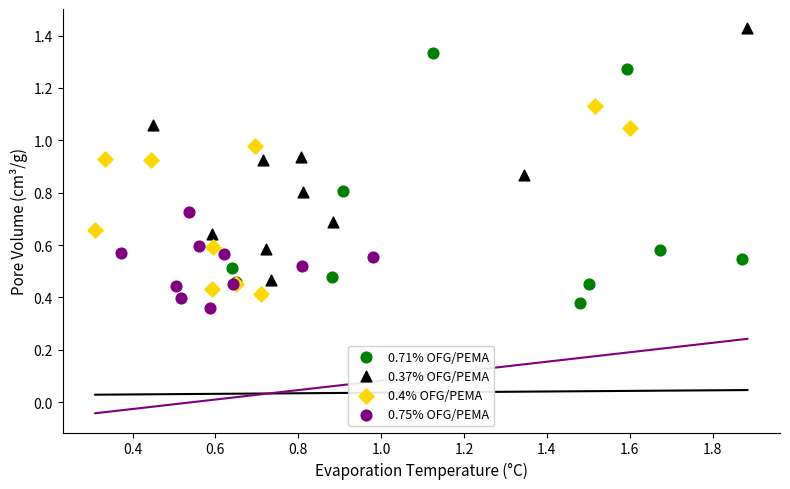

Which series reaches the maximum Y coordinate?

0.37% OFG/PEMA